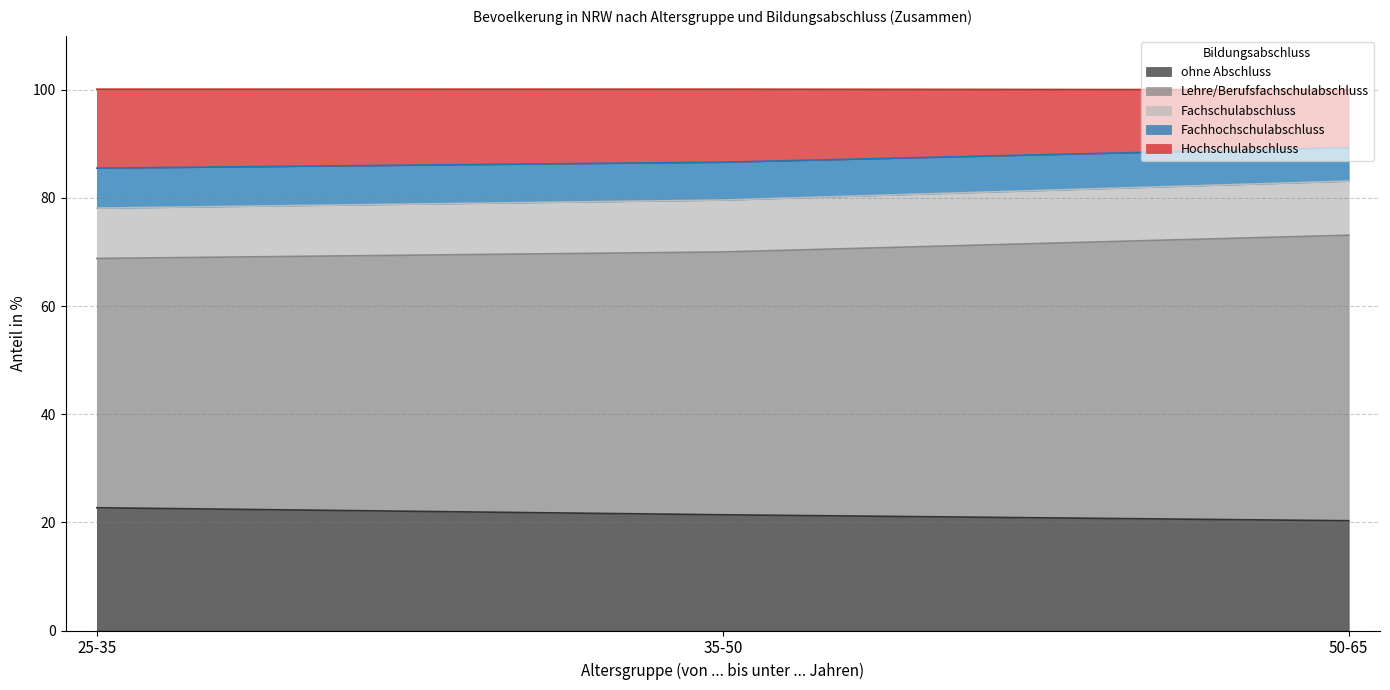

How many lines are shown in the chart?

5